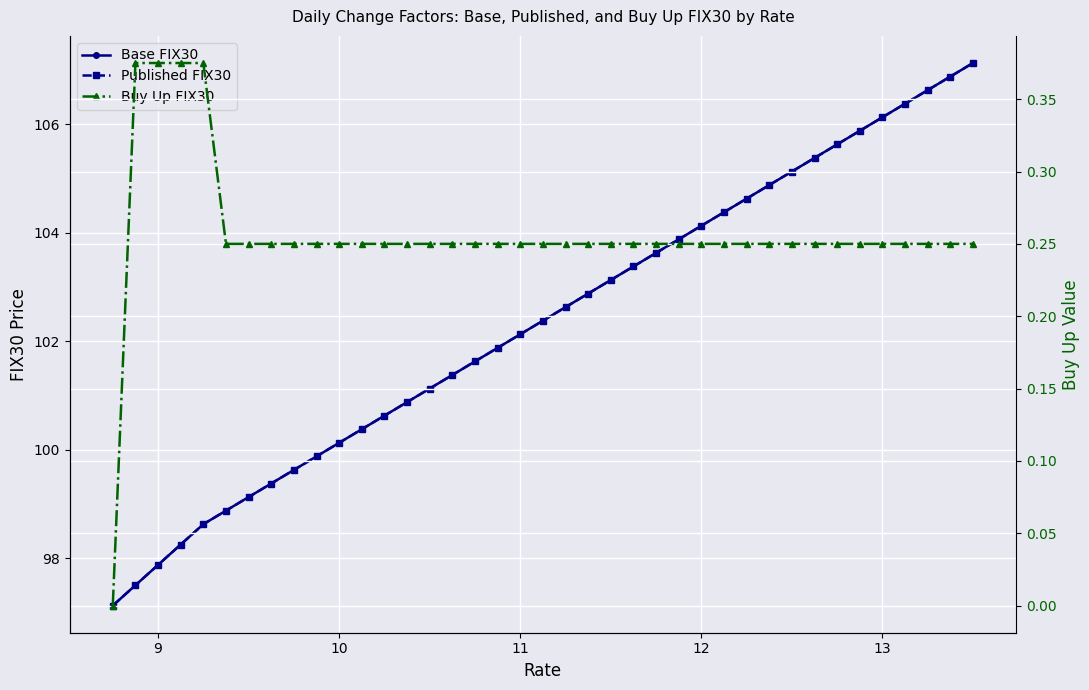

Is the value of Base FIX30 at 22 greater than the value of Buy Up FIX30 at 24?

Yes